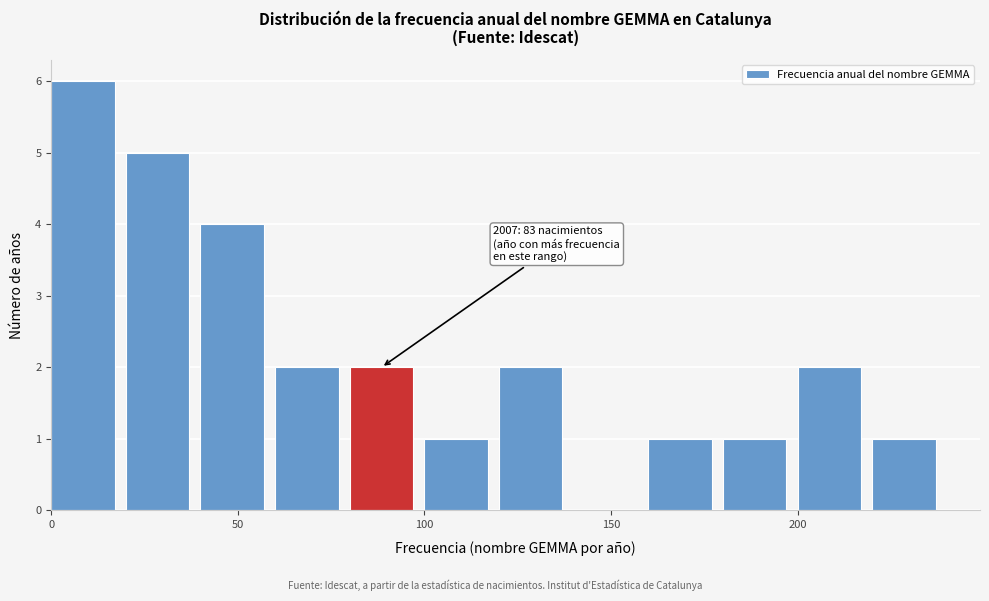

Over which range of the x-axis is the bar tallest?

0 to 20